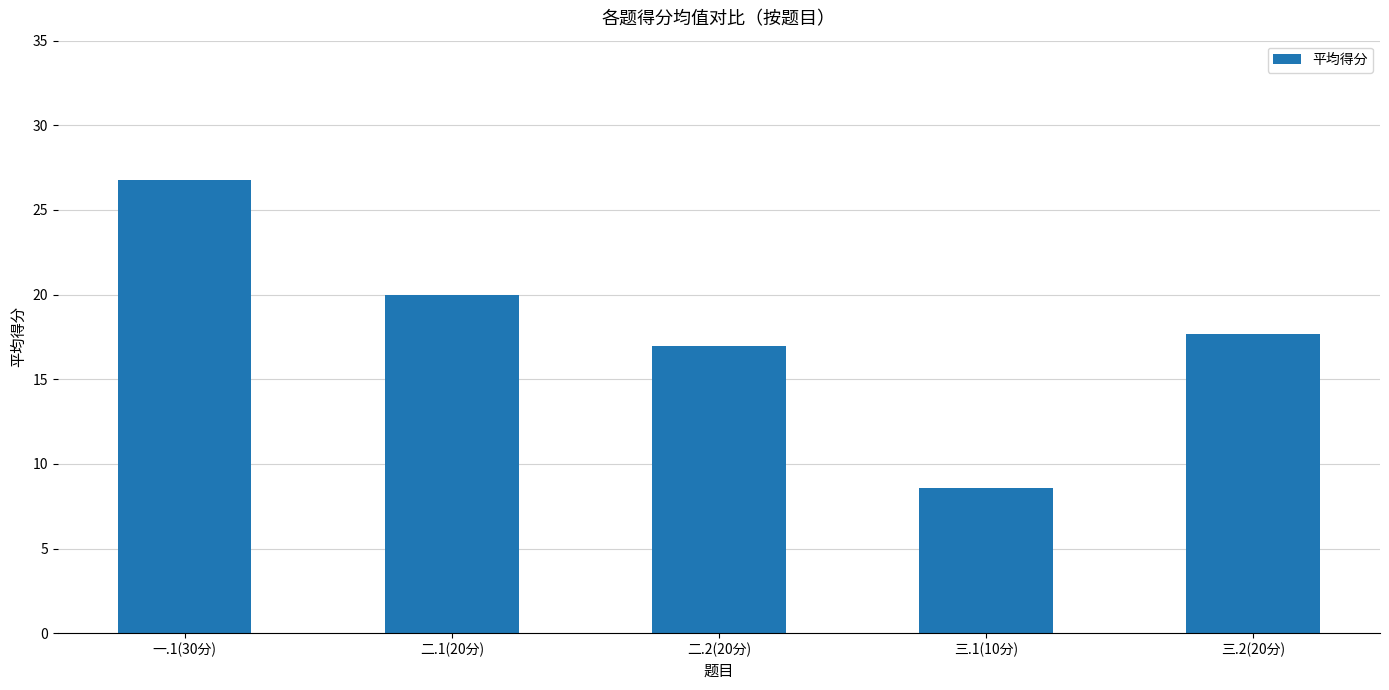

Between 三.1(10分) and 二.1(20分), which is larger?

二.1(20分)